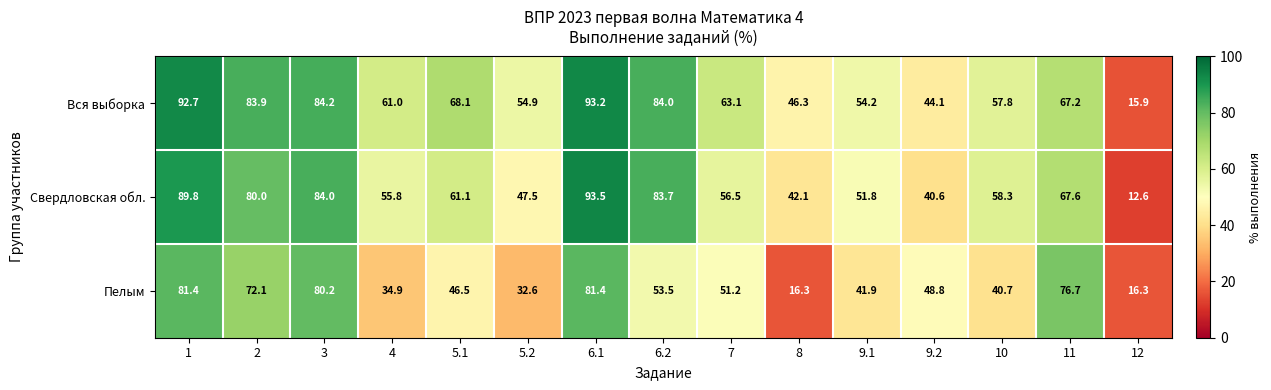

At which category is the sum across all series the highest?

6.1